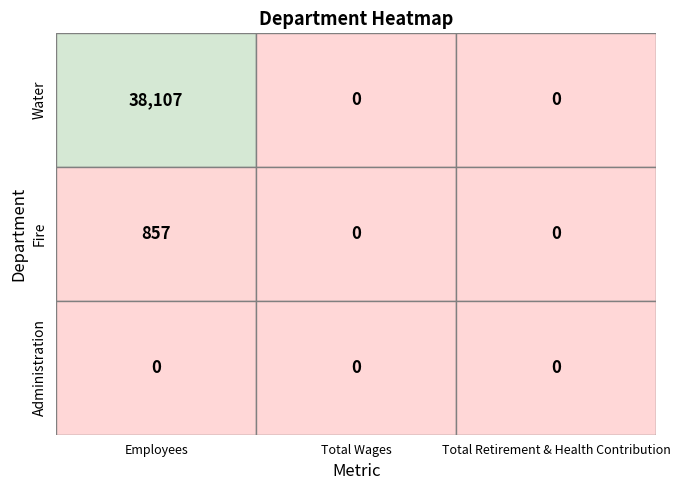

Reading right to left, list all the values displayed in this chart.

Water: Total Retirement & Health Contribution=0	Total Wages=0	Employees=38107
Fire: Total Retirement & Health Contribution=0	Total Wages=0	Employees=857
Administration: Total Retirement & Health Contribution=0	Total Wages=0	Employees=0